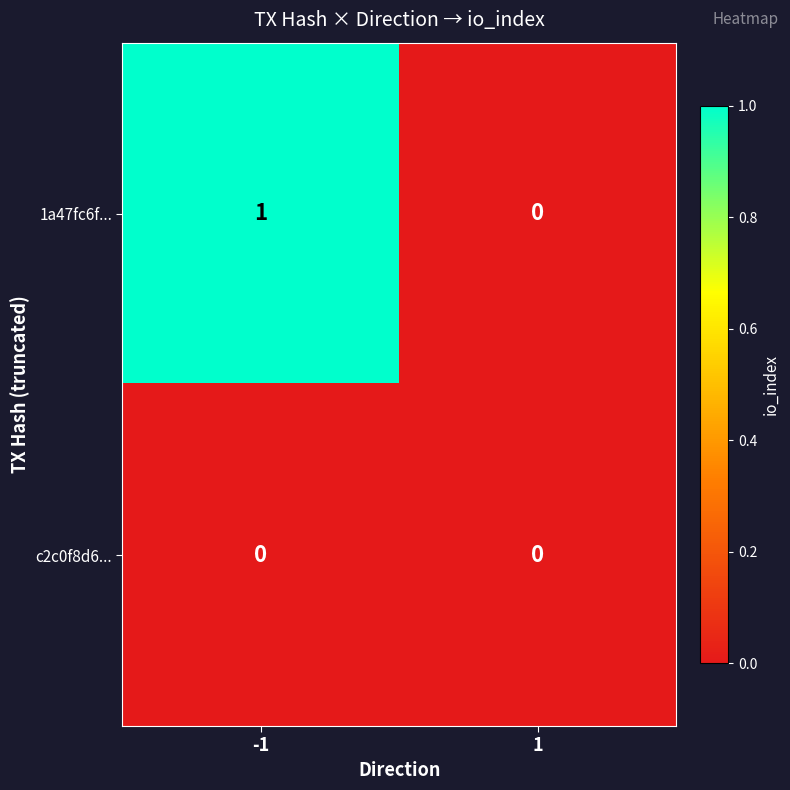

What is the total value across all series at -1?

1